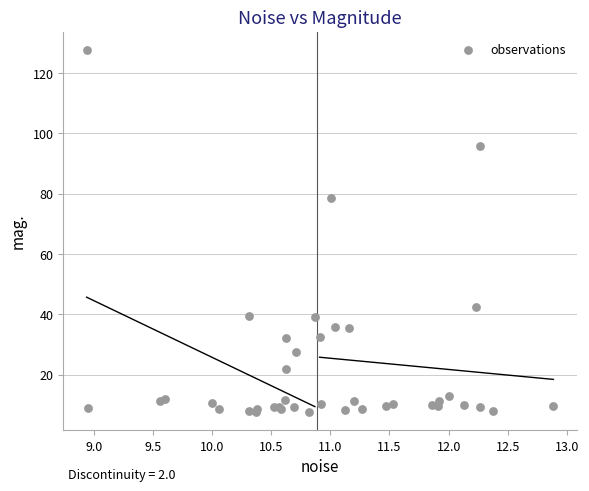

What Y value in the scatter plot is closest to 67?

78.4